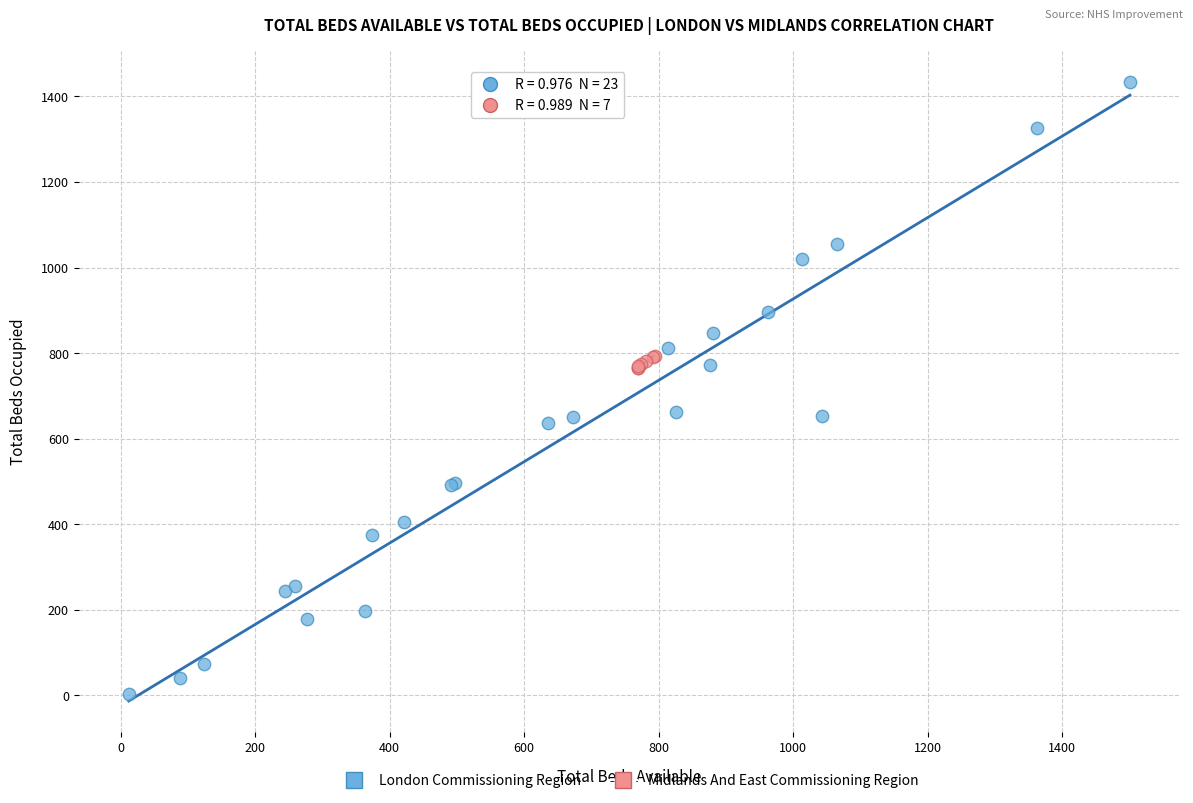

Which series has the largest Y range (max minus min)?

London Commissioning Region